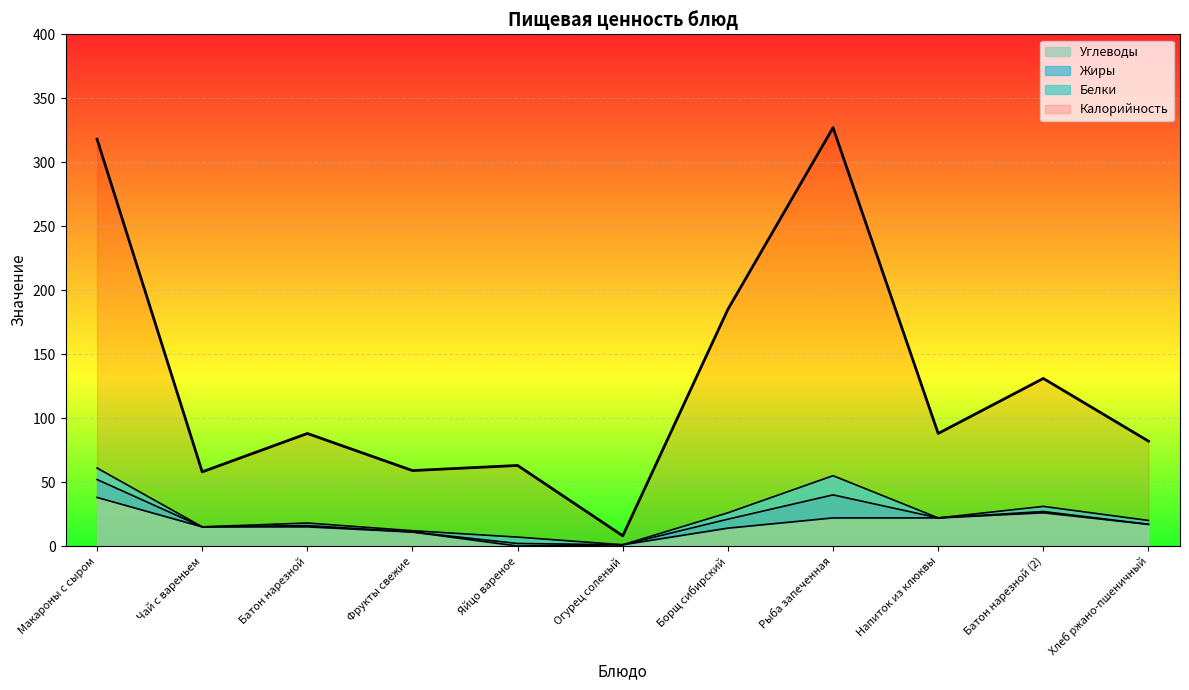

True or false: Углеводы and Калорийность cross at least once.

False